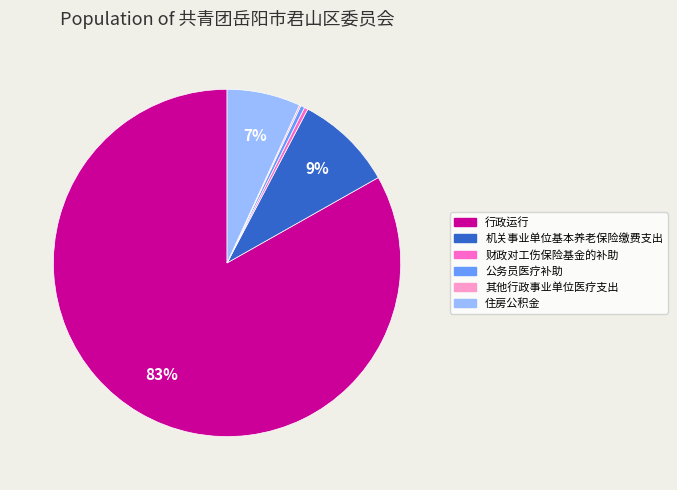

To the nearest percent, what portion does 机关事业单位基本养老保险缴费支出 represent?

9%